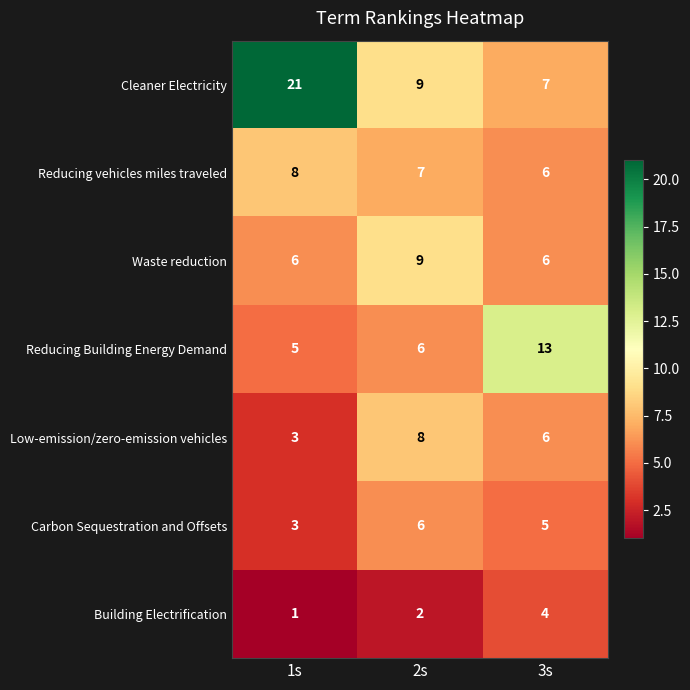

Which series changed the most between 1s and 3s?

Cleaner Electricity